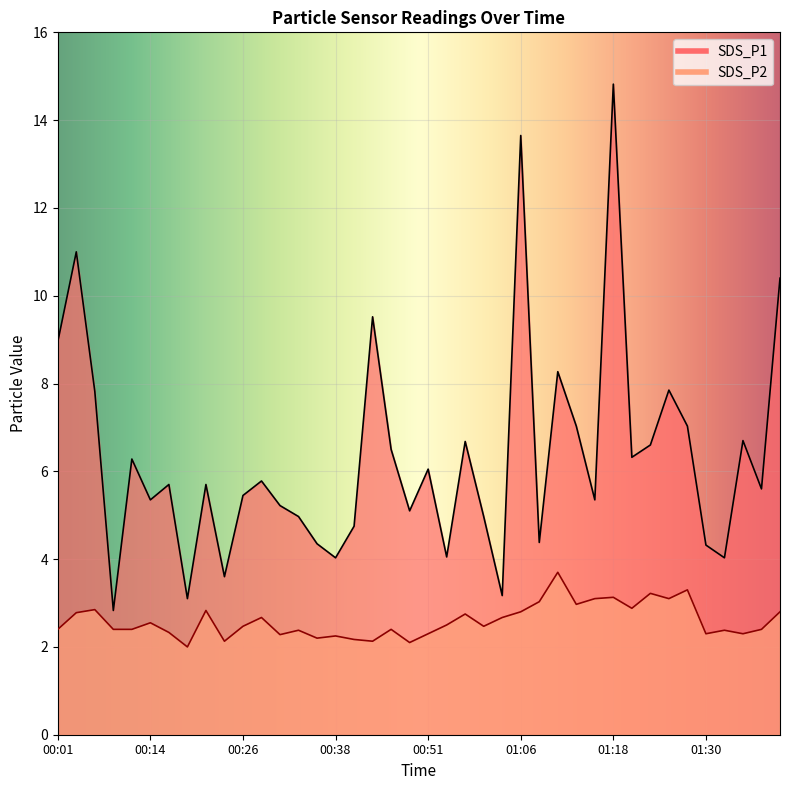

Reading left to right, what are all the values shown in this chart?

SDS_P1: 00:01=8.9	00:04=11.0	00:06=7.8	00:09=2.8	00:11=6.3	00:14=5.3	00:16=5.7	00:18=3.1	00:21=5.7	00:23=3.6	00:26=5.5	00:28=5.8	00:31=5.2	00:33=5.0	00:36=4.3	00:38=4.0	00:40=4.8	00:43=9.5	00:46=6.5	00:48=5.1	00:51=6.0	00:53=4.0	00:56=6.7	01:01=5.0	01:03=3.2	01:06=13.7	01:08=4.4	01:11=8.3	01:13=7.0	01:16=5.3	01:18=14.8	01:20=6.3	01:23=6.6	01:25=7.8	01:28=7.0	01:30=4.3	01:33=4.0	01:35=6.7	01:38=5.6	01:40=10.4
SDS_P2: 00:01=2.4	00:04=2.8	00:06=2.9	00:09=2.4	00:11=2.4	00:14=2.5	00:16=2.3	00:18=2.0	00:21=2.8	00:23=2.1	00:26=2.5	00:28=2.7	00:31=2.3	00:33=2.4	00:36=2.2	00:38=2.2	00:40=2.2	00:43=2.1	00:46=2.4	00:48=2.1	00:51=2.3	00:53=2.5	00:56=2.8	01:01=2.5	01:03=2.7	01:06=2.8	01:08=3.0	01:11=3.7	01:13=3.0	01:16=3.1	01:18=3.1	01:20=2.9	01:23=3.2	01:25=3.1	01:28=3.3	01:30=2.3	01:33=2.4	01:35=2.3	01:38=2.4	01:40=2.8